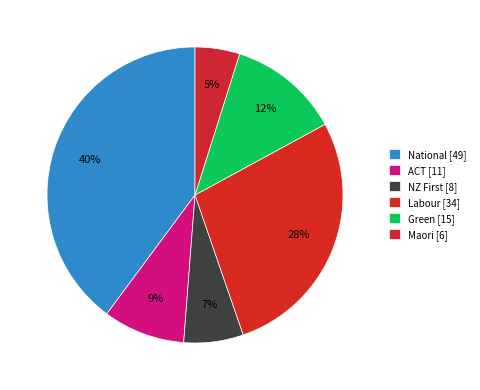

To the nearest percent, what is the average slice percentage?

17%